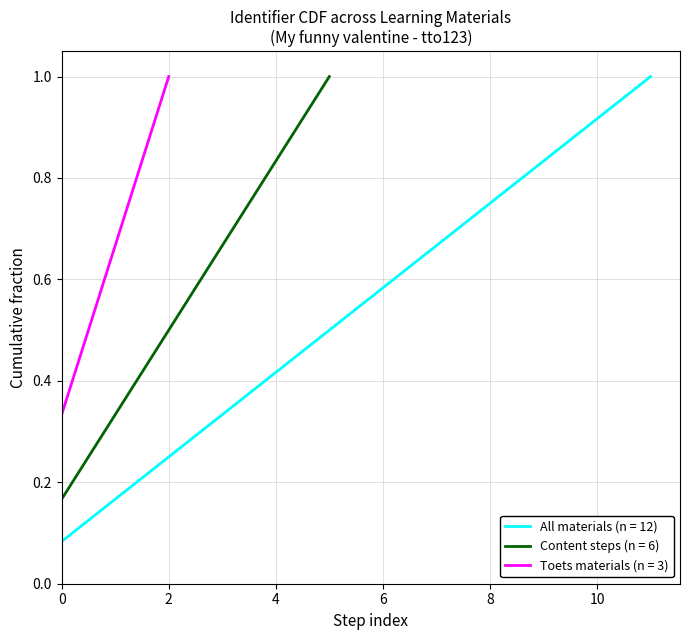

What is the highest value of the All materials (n = 12) series?

1.0